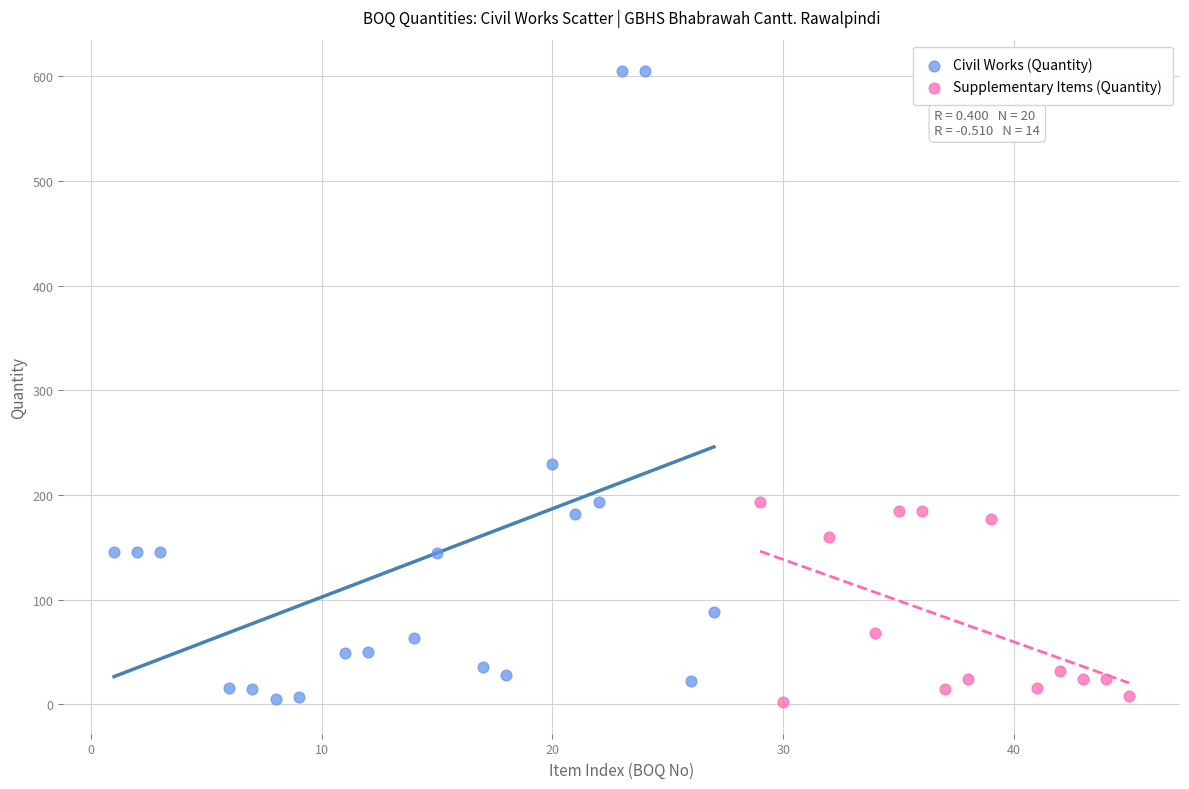

Which series has the largest Y range (max minus min)?

Civil Works (Quantity)